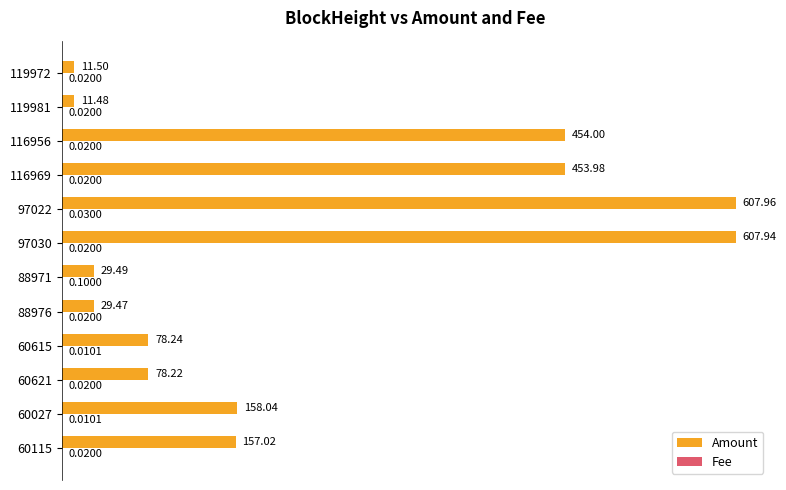

How many series are shown in this chart?

2